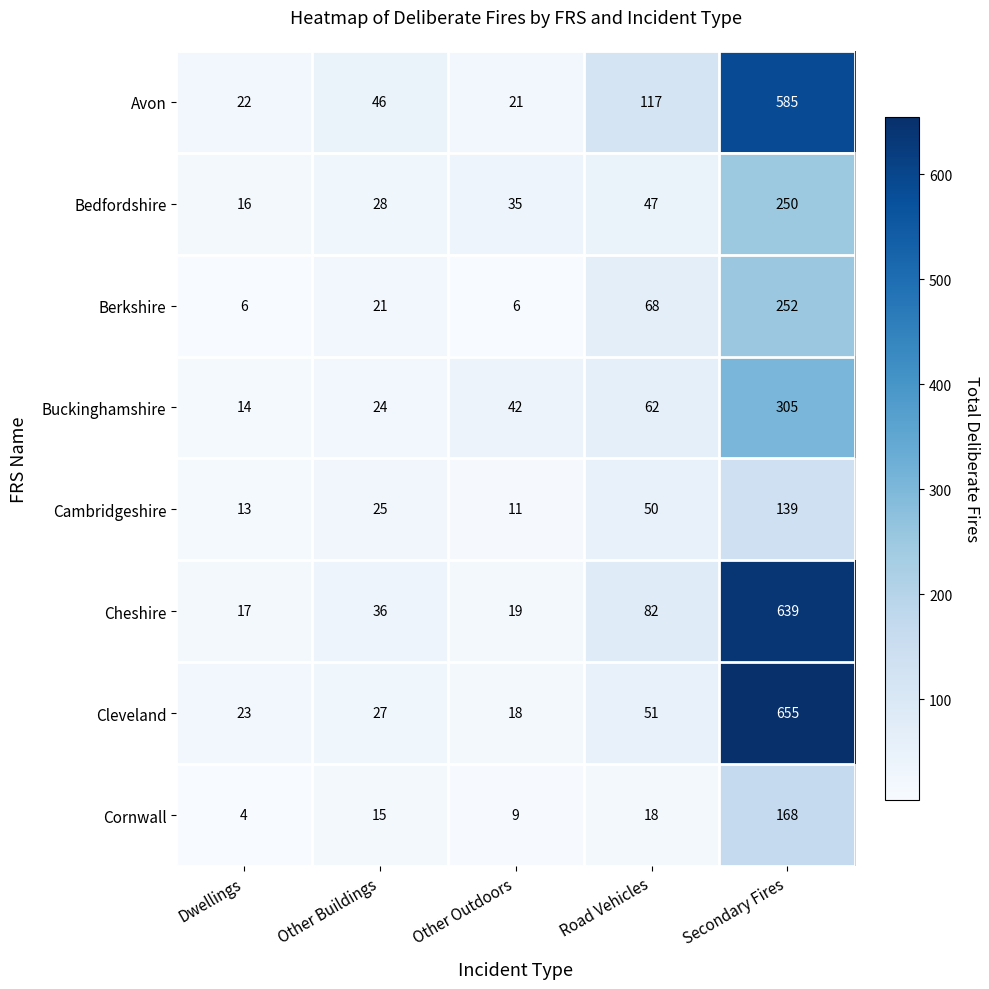

Which series has the largest range (max minus min)?

Cleveland